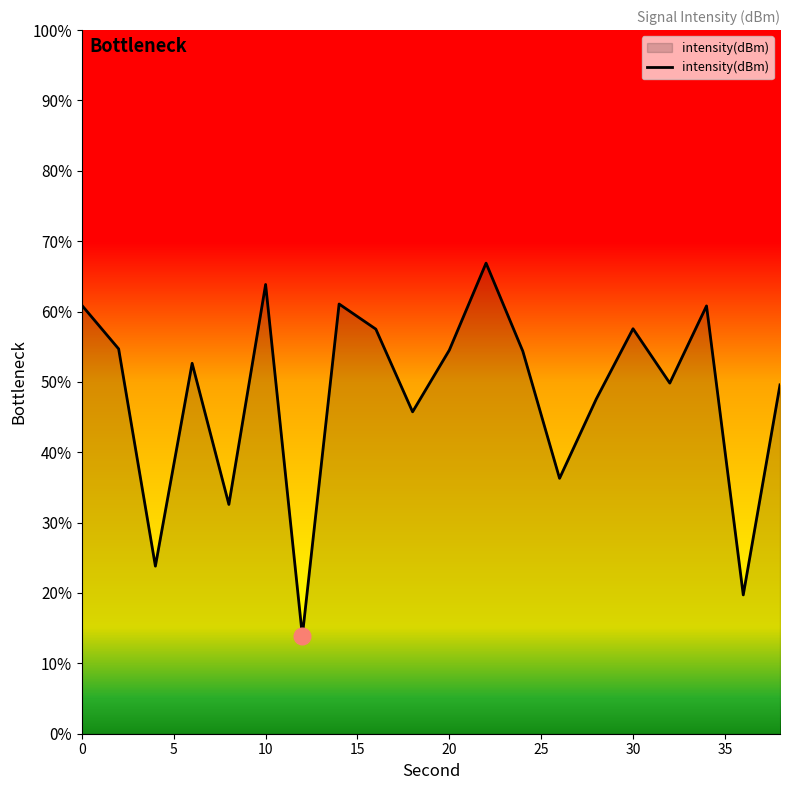

What is the difference between the maximum and minimum values?

53.0